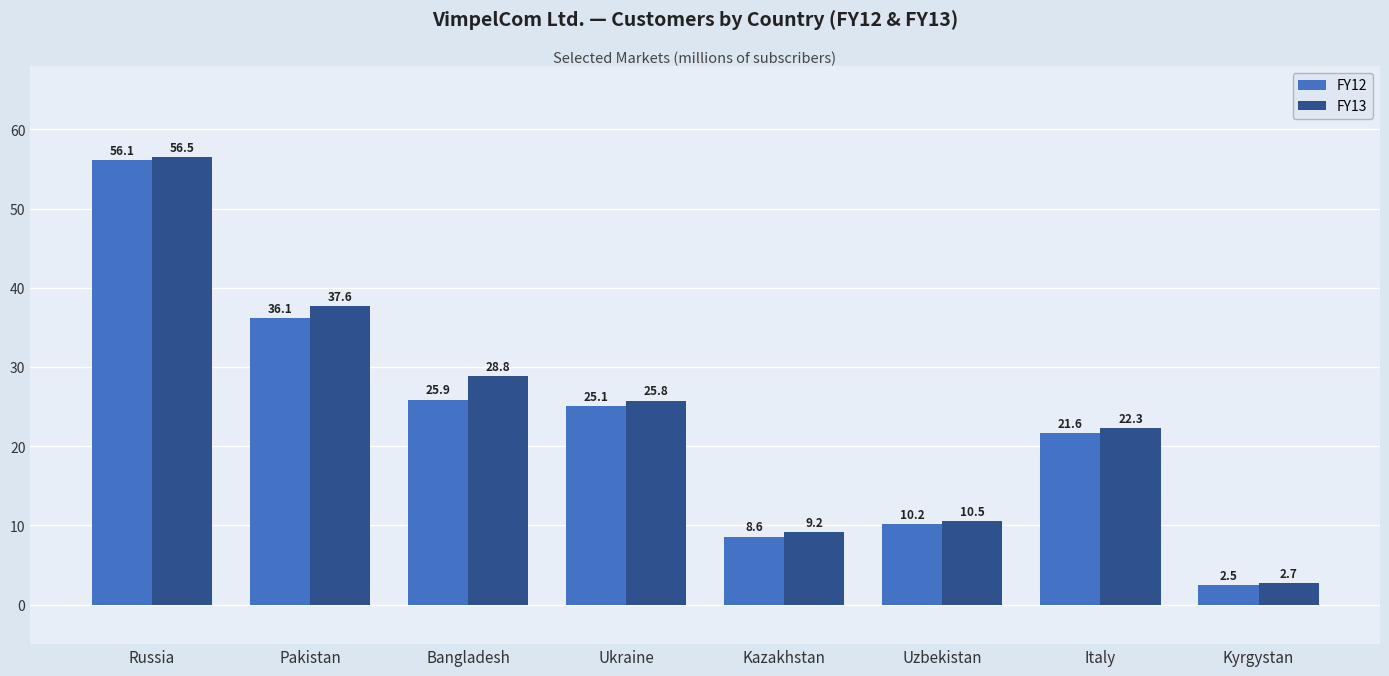

At how many categories does at least one series exceed 14?

5